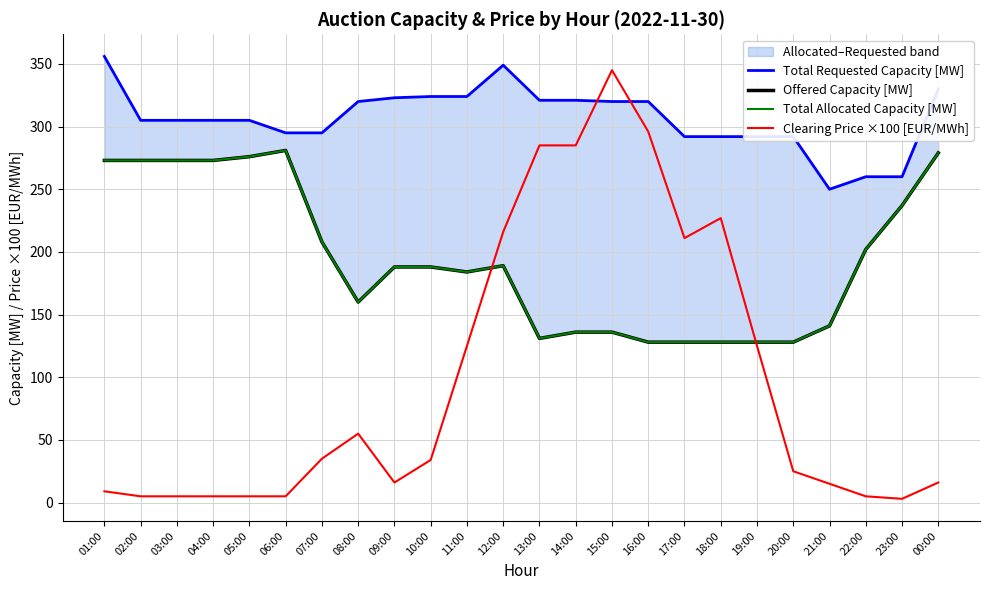

How many data points in Offered Capacity [MW] are less than 188?

11